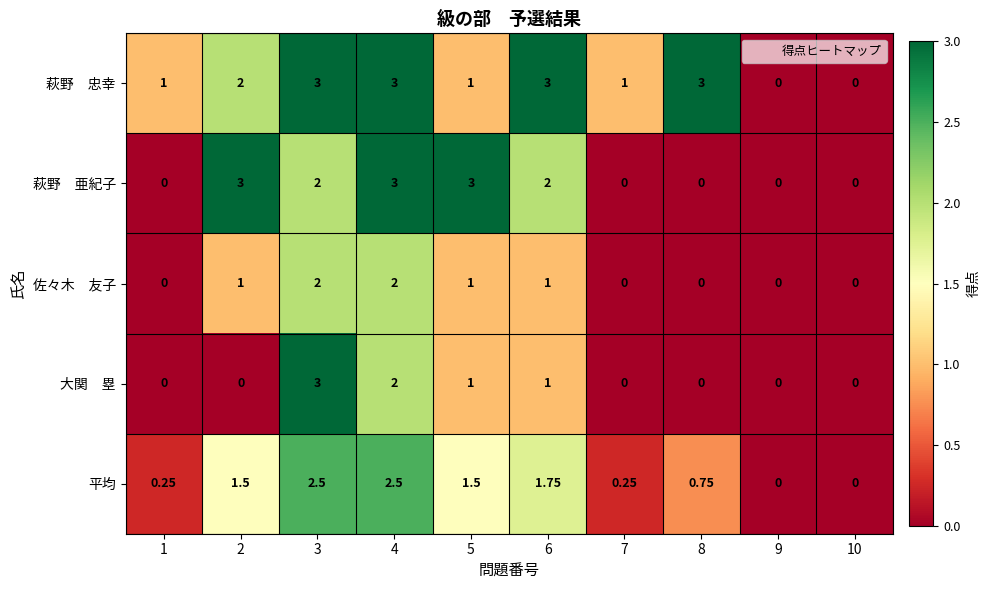

Count the number of data series in this chart.

5